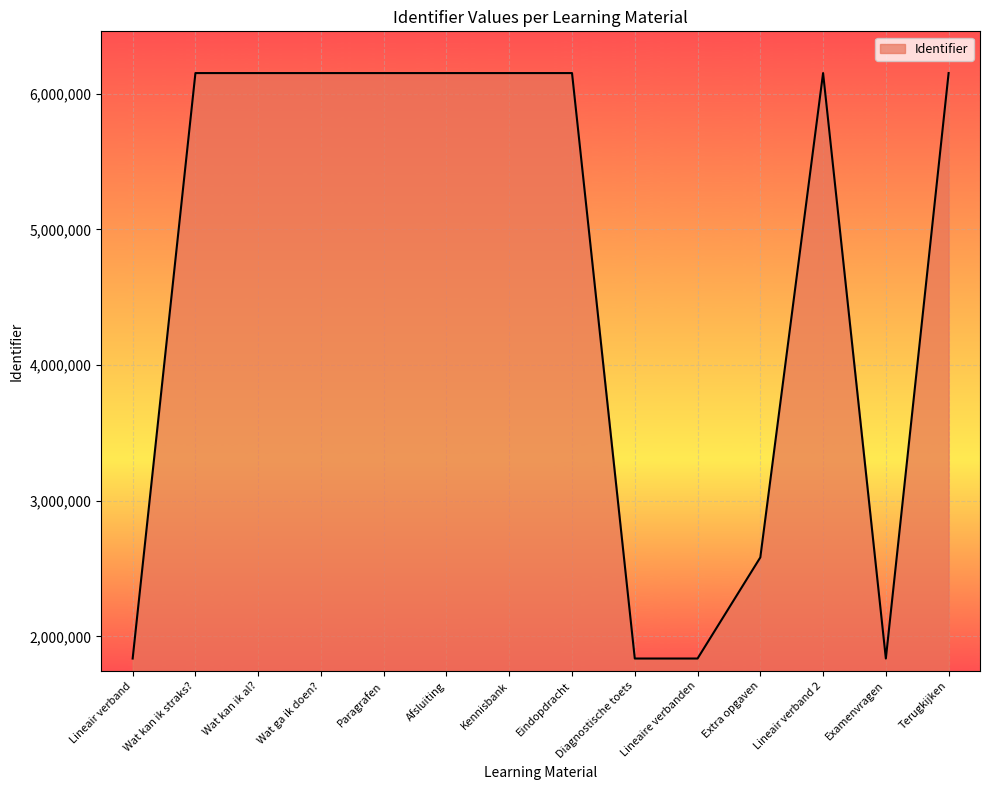

Which has a higher value, Lineair verband or Kennisbank?

Kennisbank